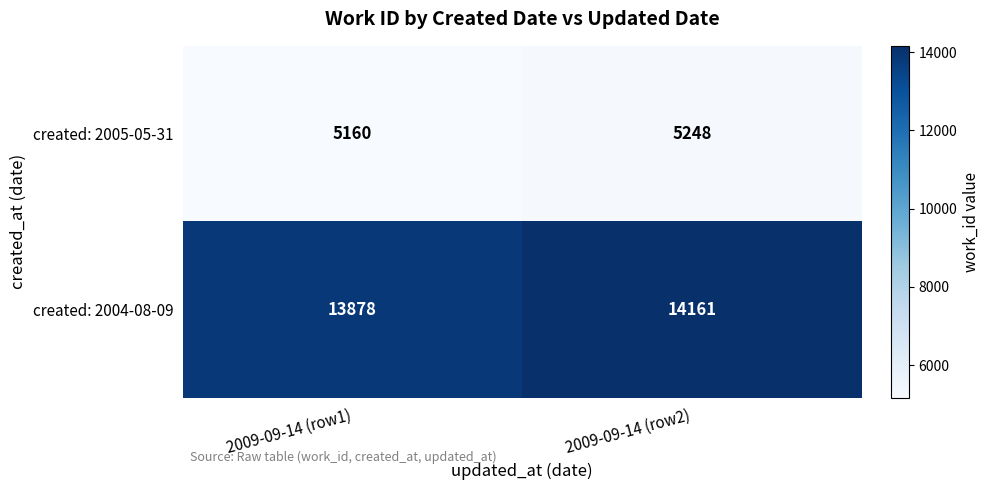

What value does the created: 2004-08-09 series have at 2009-09-14 (row1)?

13878